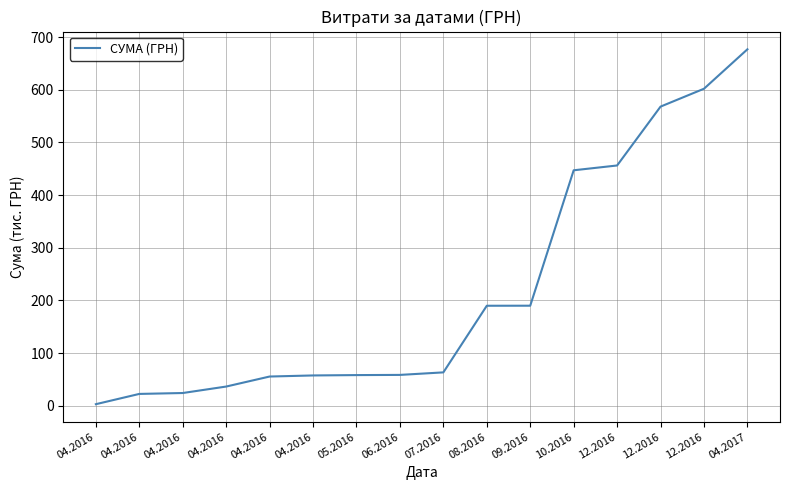

Does the chart display data point markers on the line(s)?

No